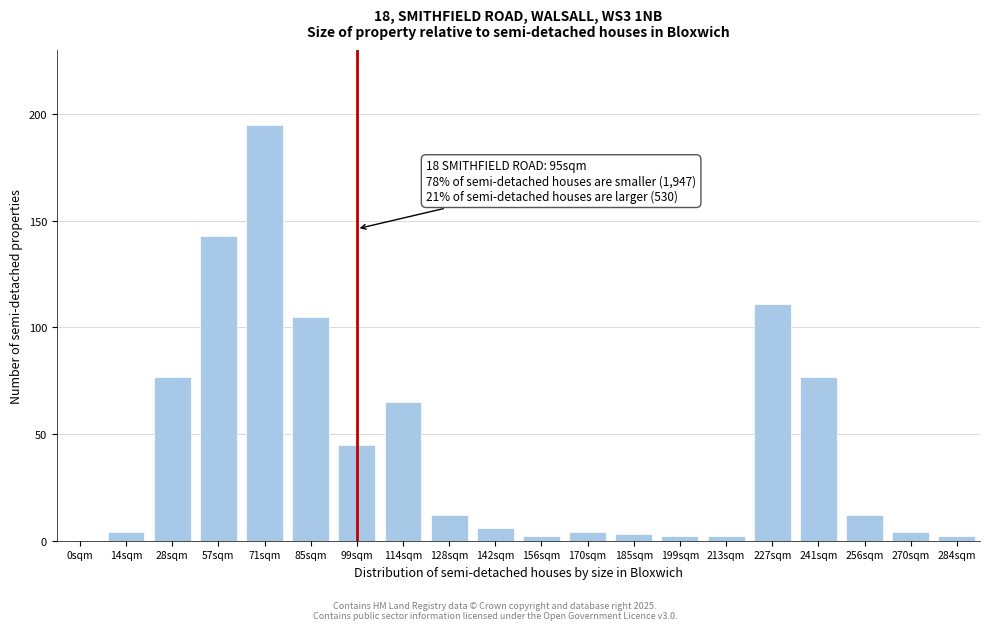

Reading left to right, extract all data points from this chart.

0sqm=0	14sqm=4	28sqm=77	57sqm=143	71sqm=195	85sqm=105	99sqm=45	114sqm=65	128sqm=12	142sqm=6	156sqm=2	170sqm=4	185sqm=3	199sqm=2	213sqm=2	227sqm=111	241sqm=77	256sqm=12	270sqm=4	284sqm=2